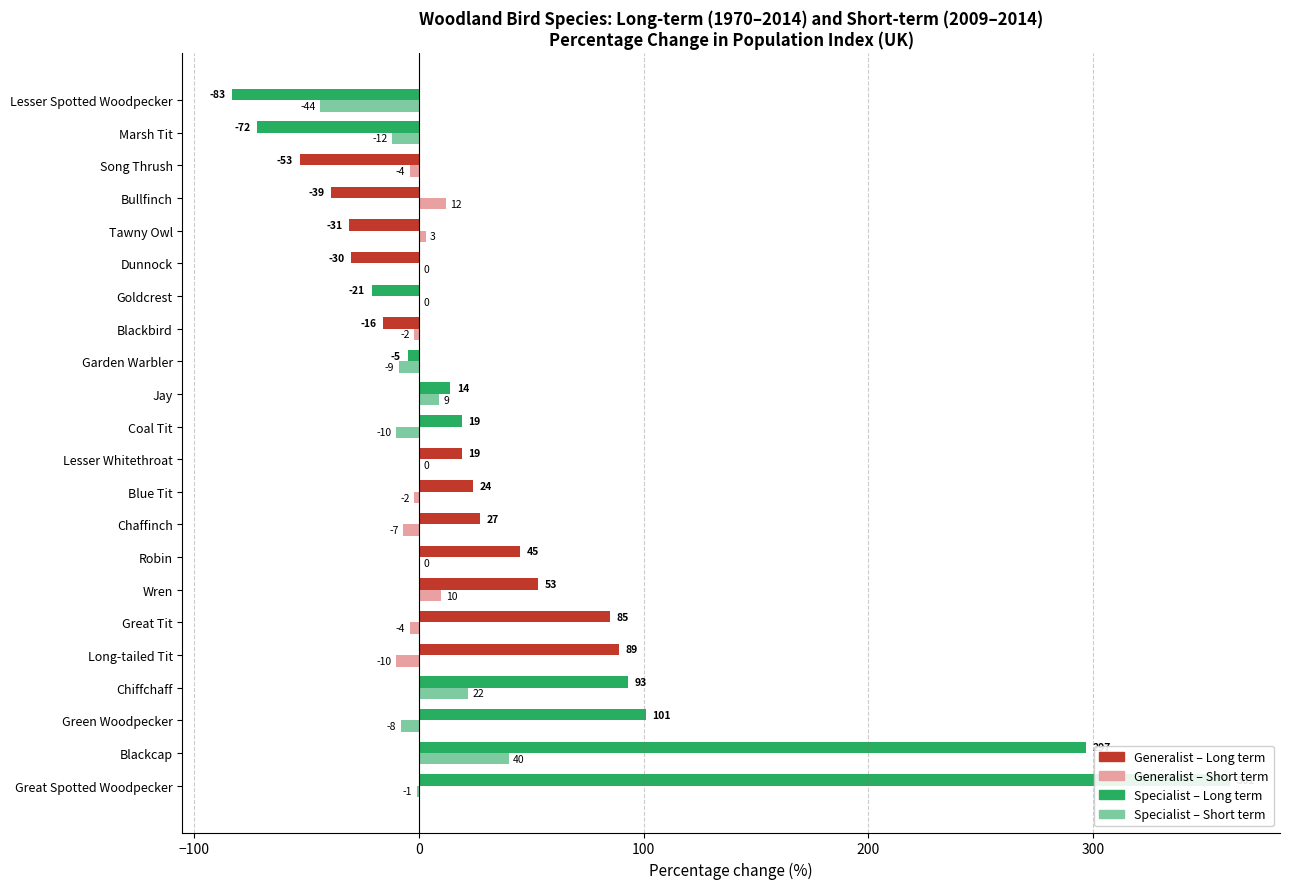

Between Tawny Owl and Blackbird, which is larger?

Blackbird